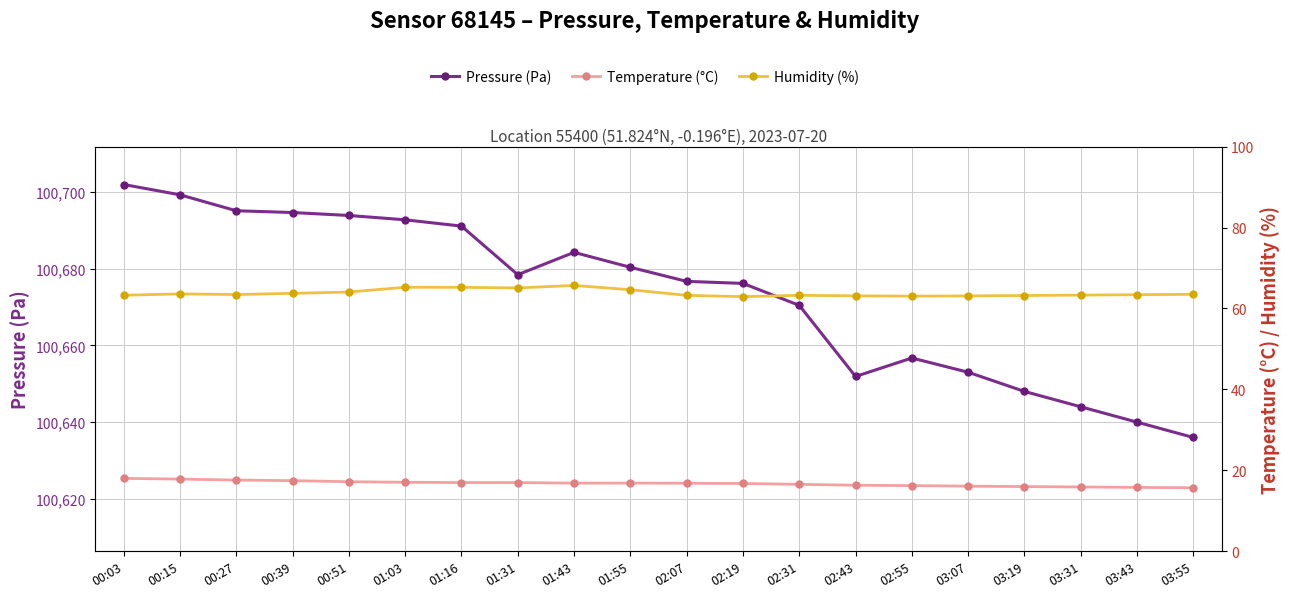

The value of Humidity (%) at 02:55 is 63.0. True or false?

True